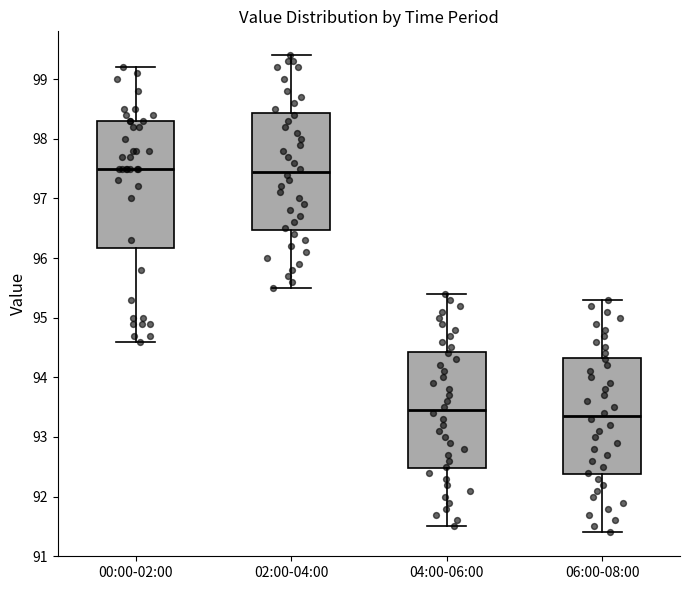

Comparing the boxes themselves (not the whiskers), which one is the tallest?

00:00-02:00